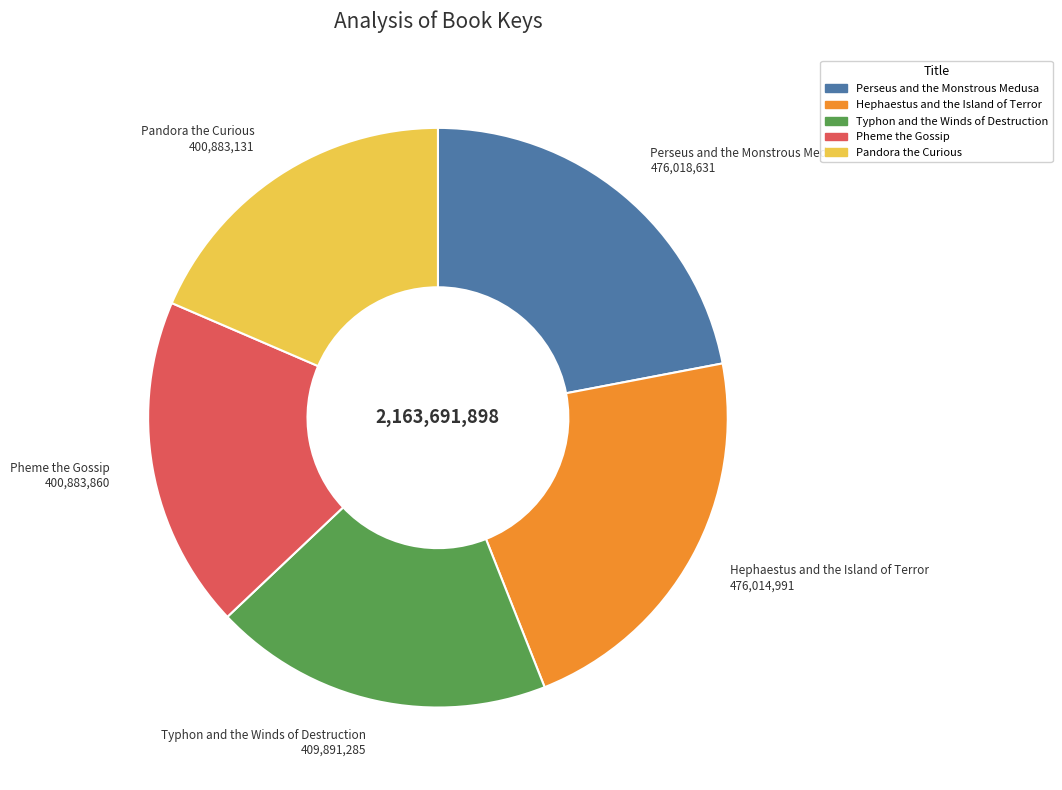

What is the ratio of the value at Typhon and the Winds of Destruction to the value at Perseus and the Monstrous Medusa?

0.9